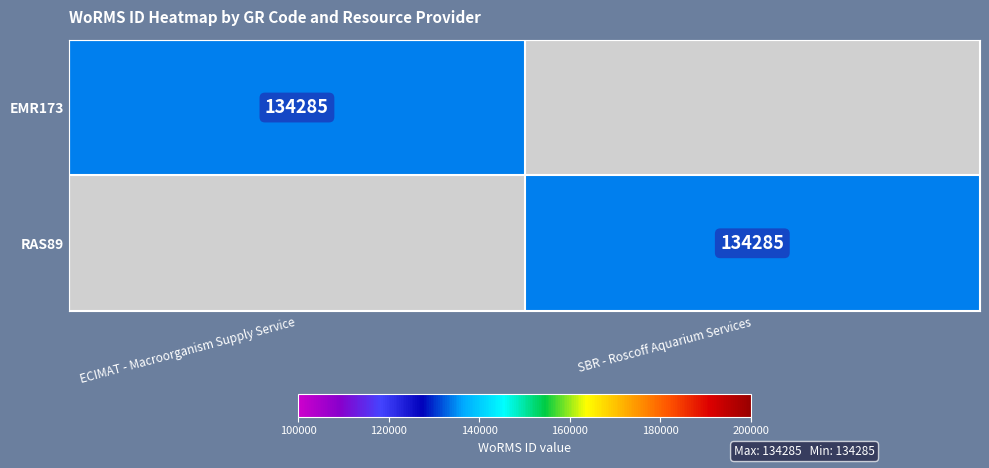

Is it true that RAS89 equals 134285 at SBR - Roscoff Aquarium Services?

True